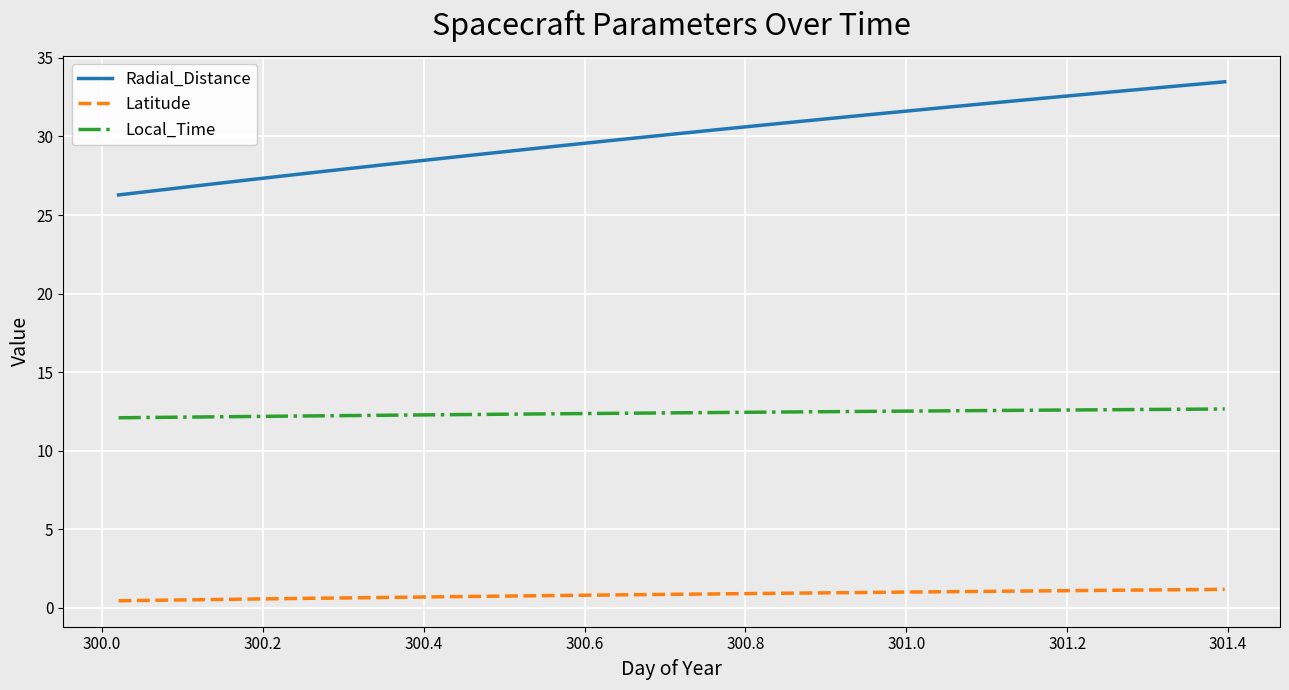

Rank the series by their maximum value, from highest to lowest.

Radial_Distance, Local_Time, Latitude